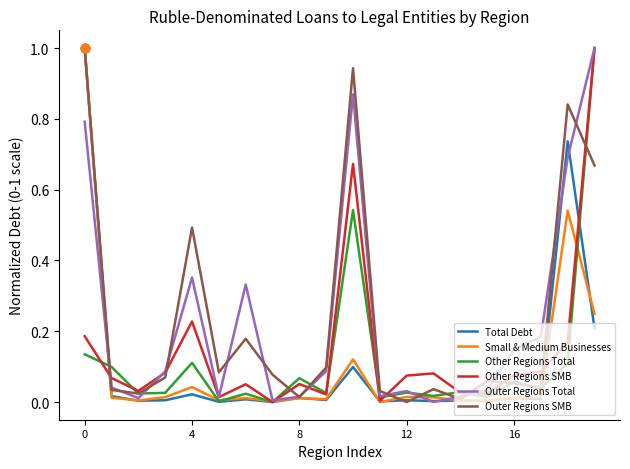

What is the greatest value displayed?

1.0